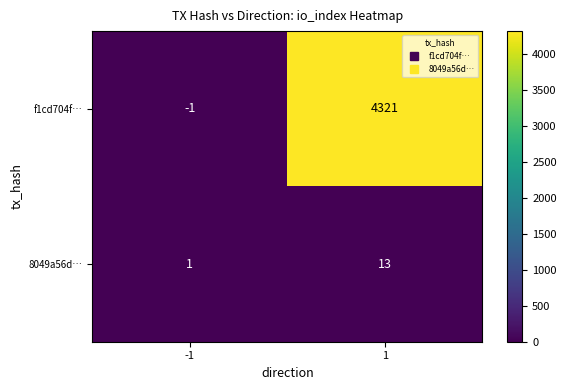

Reading left to right, transcribe all the data shown in this chart.

f1cd704f…: -1	4321
8049a56d…: 1	13